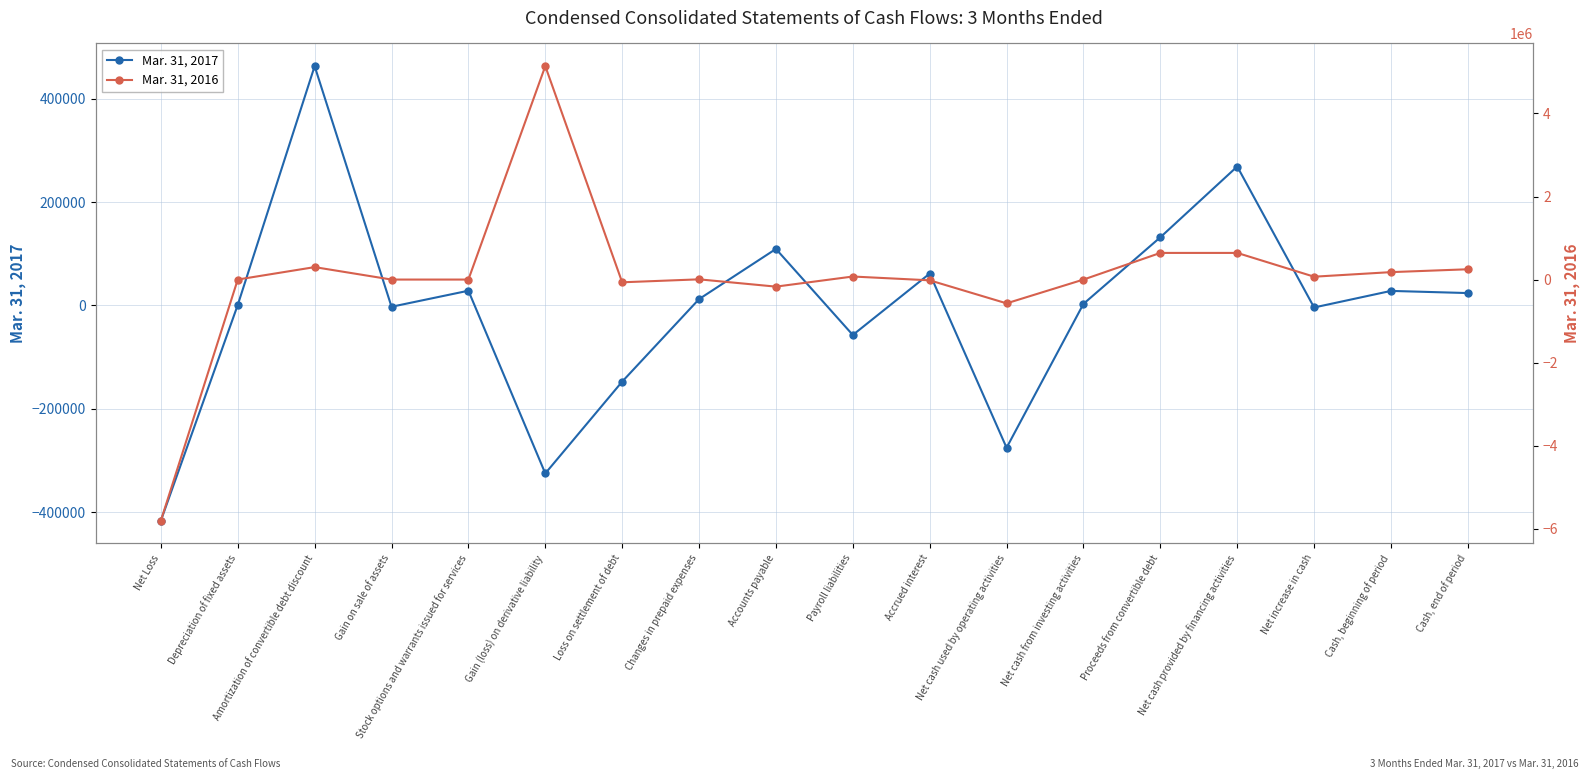

Is it true that Mar. 31, 2017 equals 740 at Depreciation of fixed assets?

True